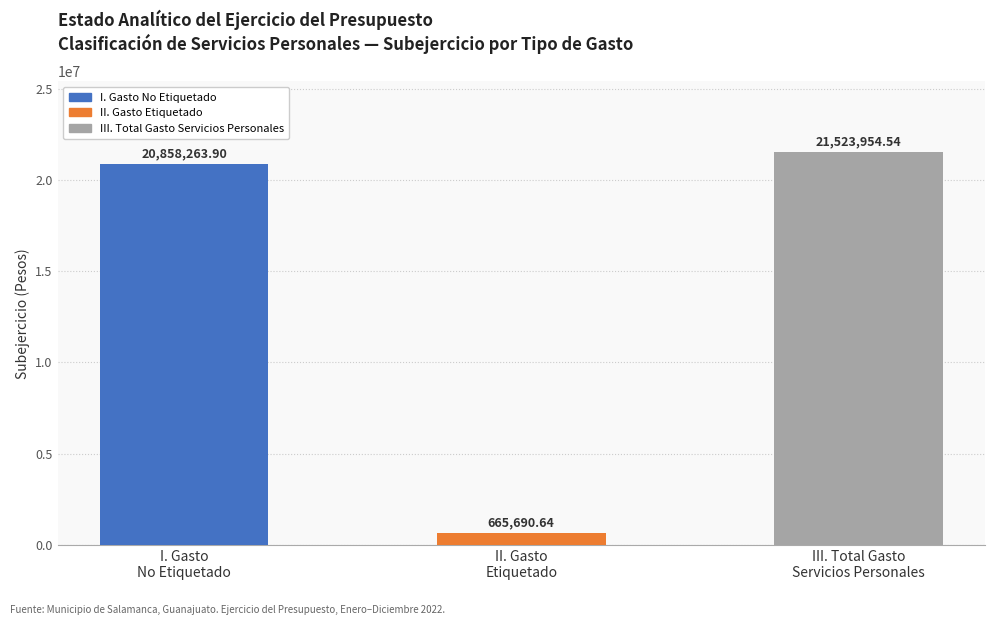

How many bars are there in total?

3